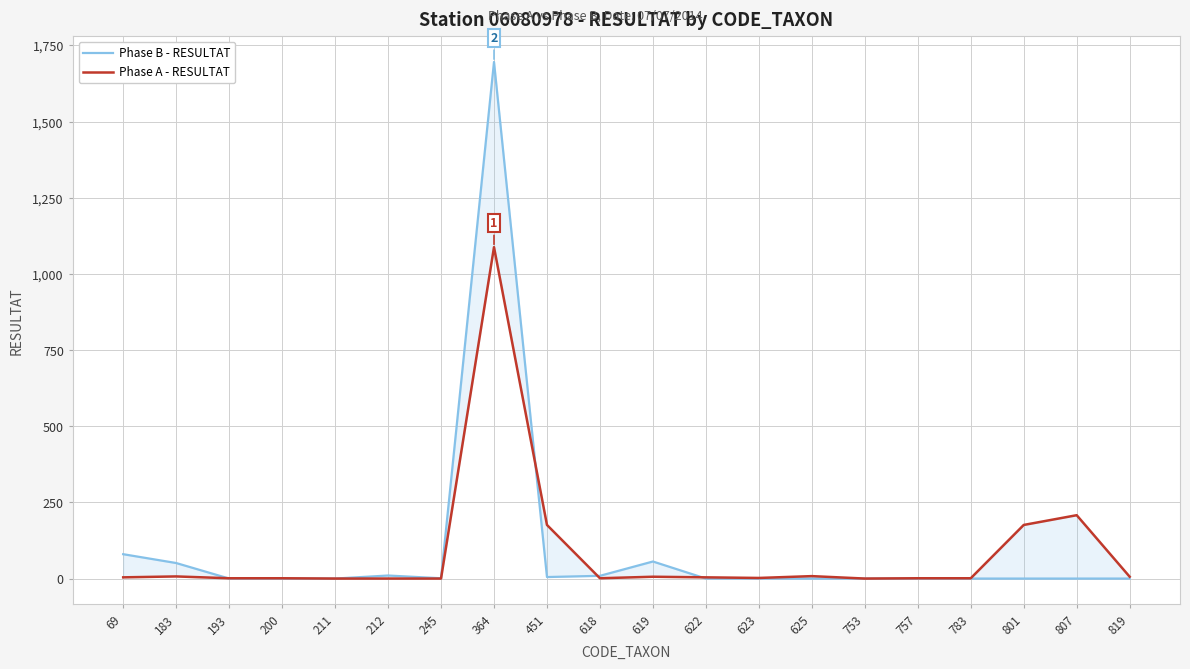

At which label is Phase A - RESULTAT closest to 544?

807